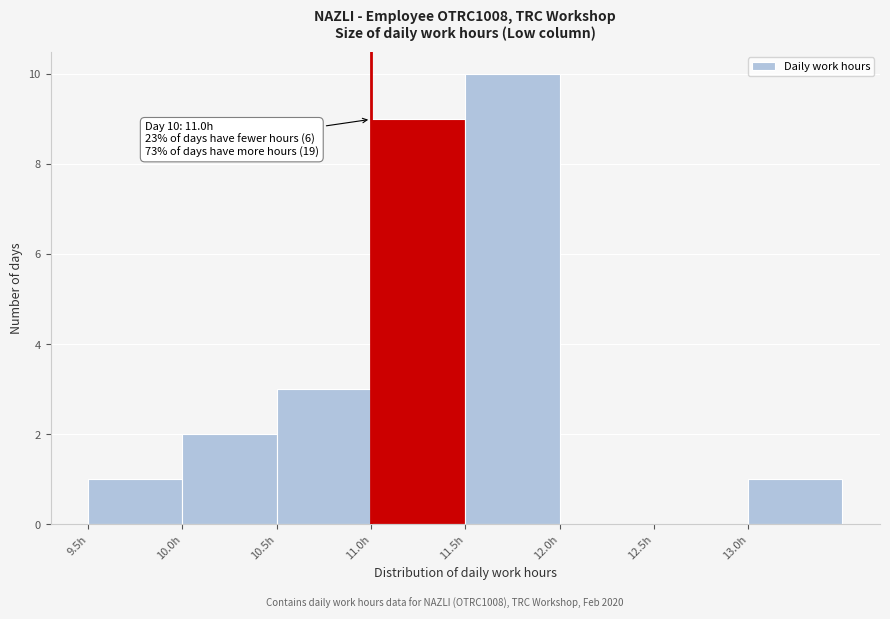

Which range on the x-axis has the tallest bar?

11.5 to 12.0